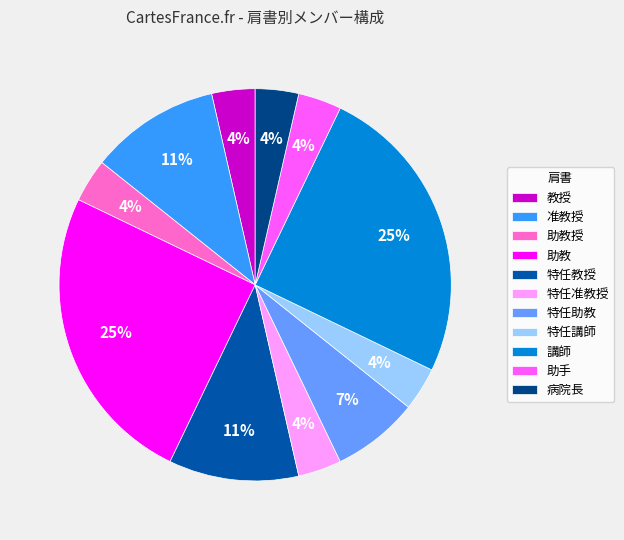

Do 特任教授 and 特任准教授 together represent more than half of the pie?

No